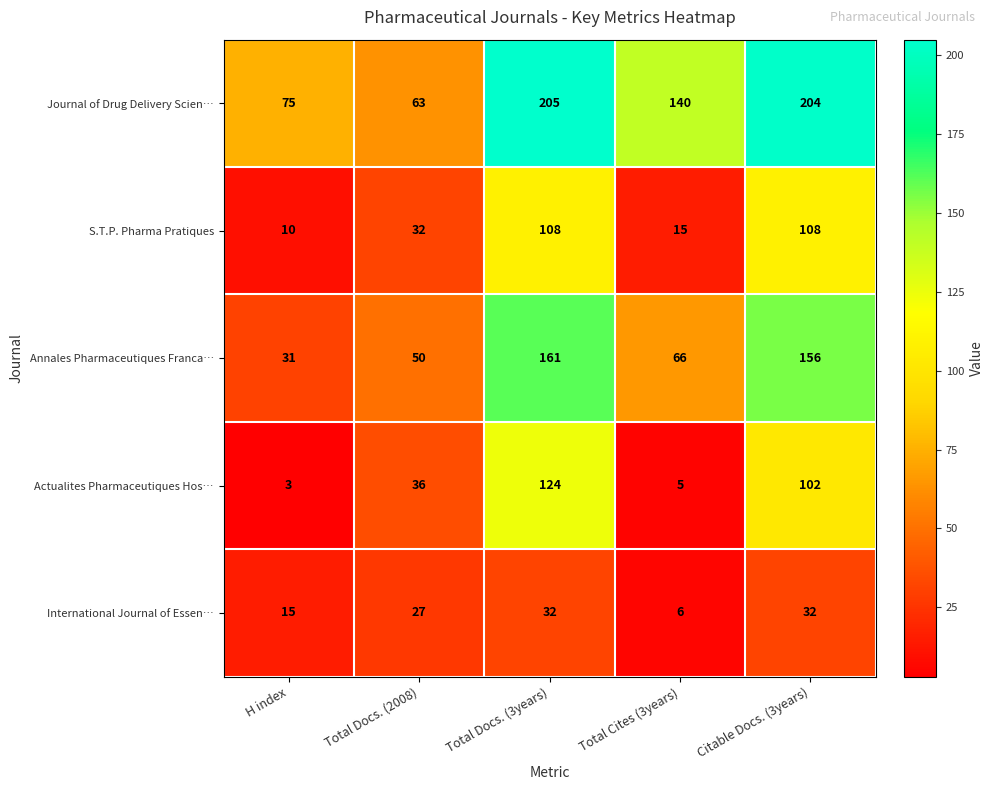

Rank the categories by Journal of Drug Delivery Scien… value from lowest to highest.

Total Docs. (2008), H index, Total Cites (3years), Citable Docs. (3years), Total Docs. (3years)